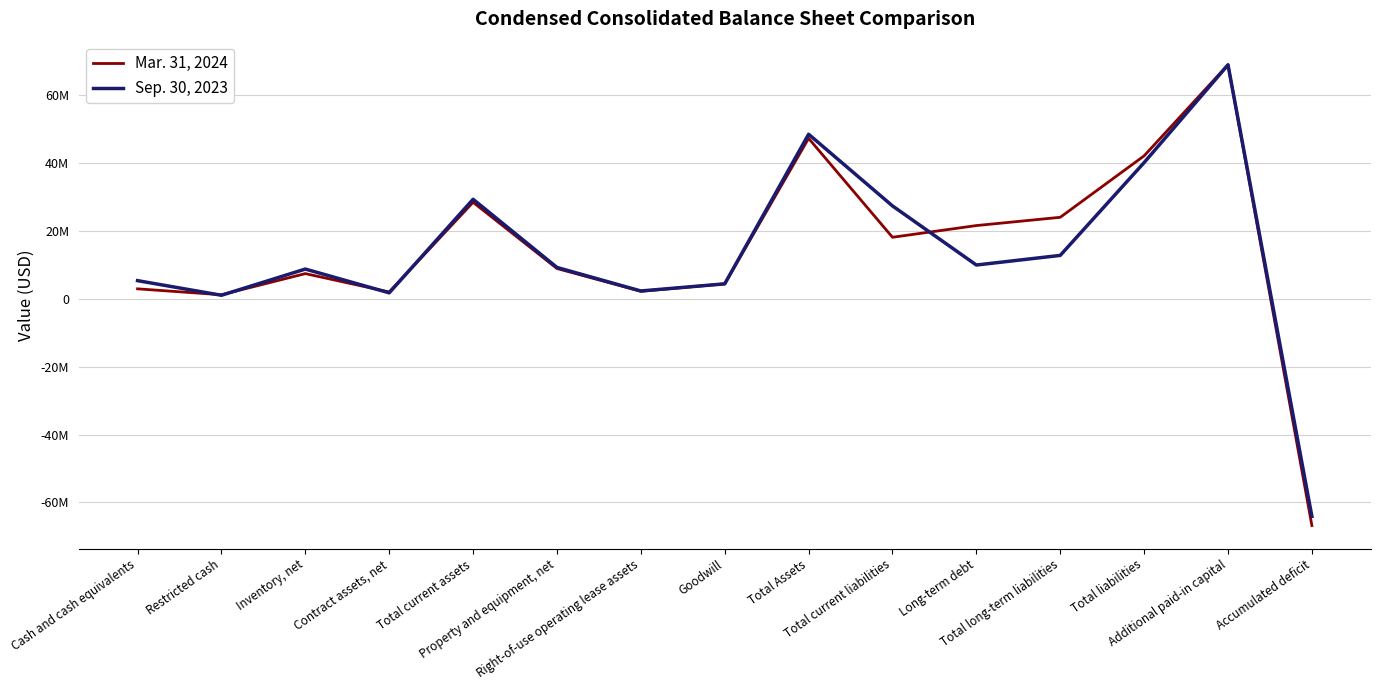

Is the value of Sep. 30, 2023 at Restricted cash greater than the value of Mar. 31, 2024 at Inventory, net?

No